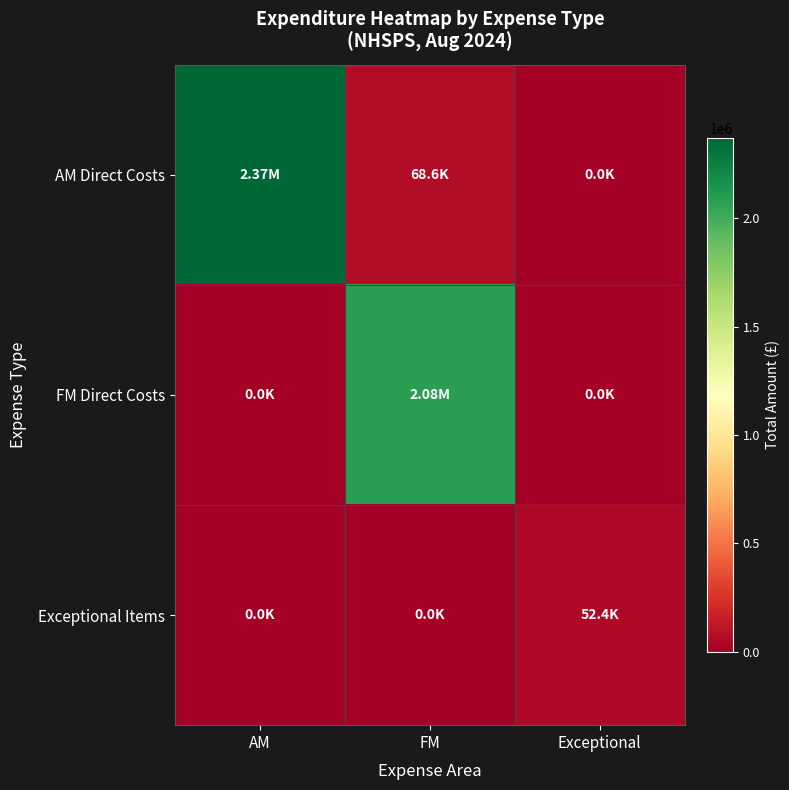

Which has a higher value, AM or Exceptional?

AM